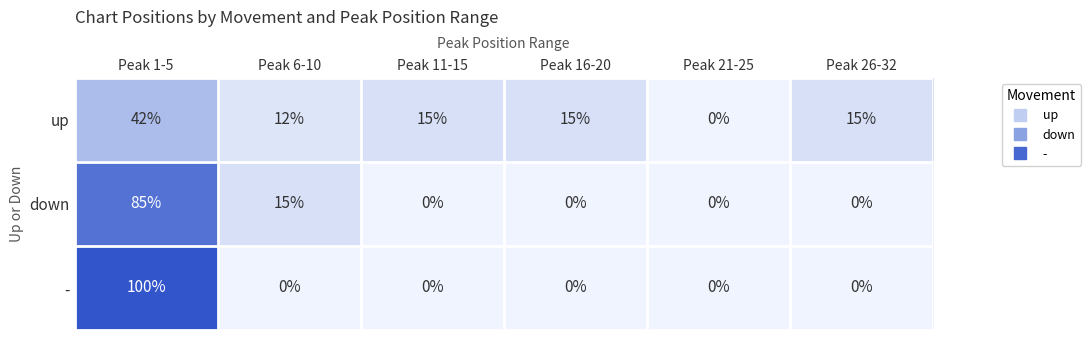

Which category has the highest value across all series?

Peak 1-5